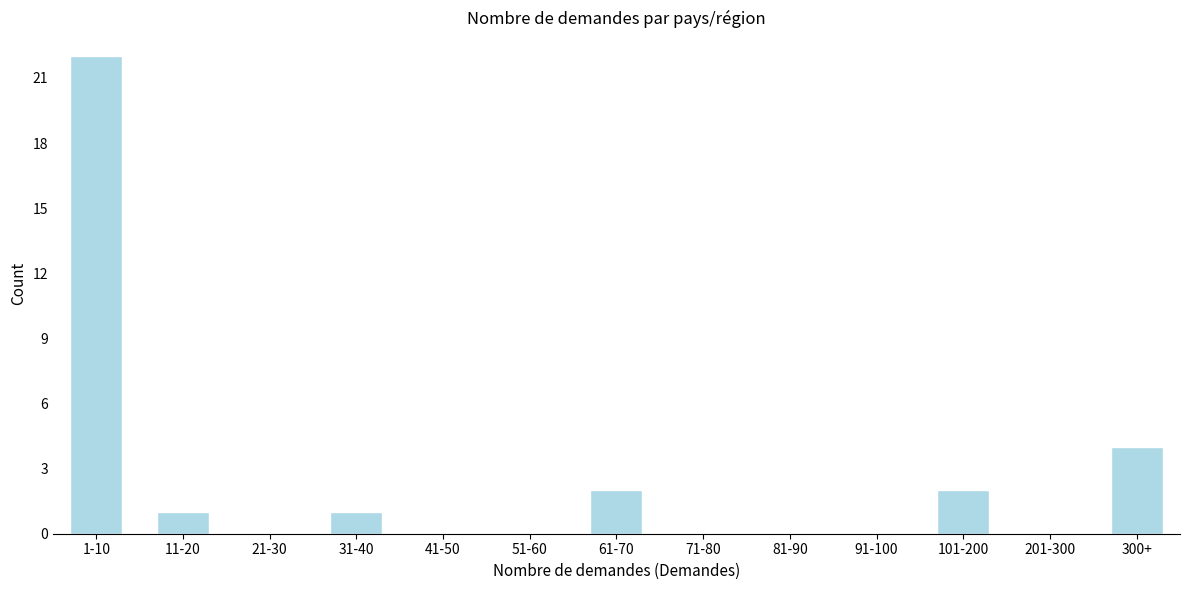

Reading left to right, list all the values displayed in this chart.

1-10=22	11-20=1	21-30=0	31-40=1	41-50=0	51-60=0	61-70=2	71-80=0	81-90=0	91-100=0	101-200=2	201-300=0	300+=4